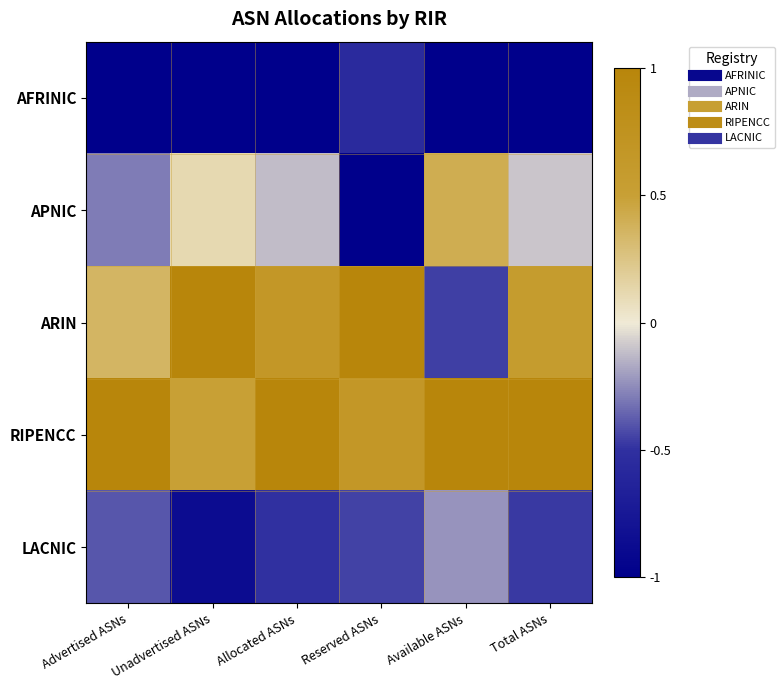

Which label corresponds to the smallest value in the chart?

Advertised ASNs